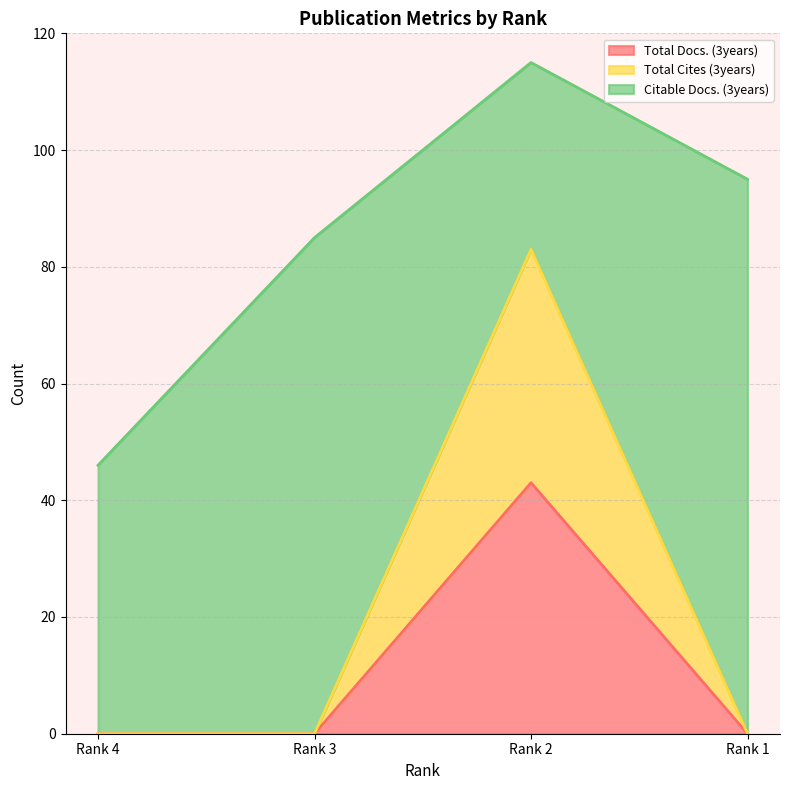

What is the difference between the Total Cites (3years) values at Rank 4 and Rank 2?

83